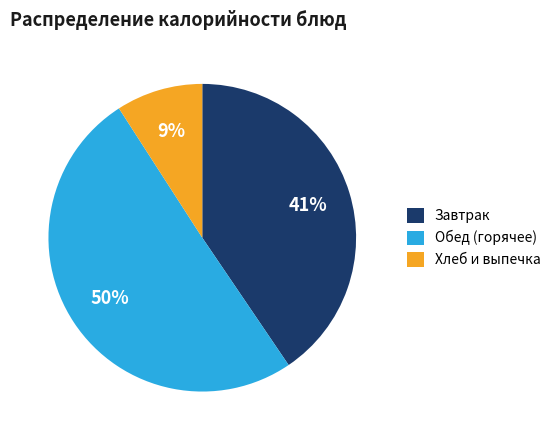

Count the number of slices in the pie.

3